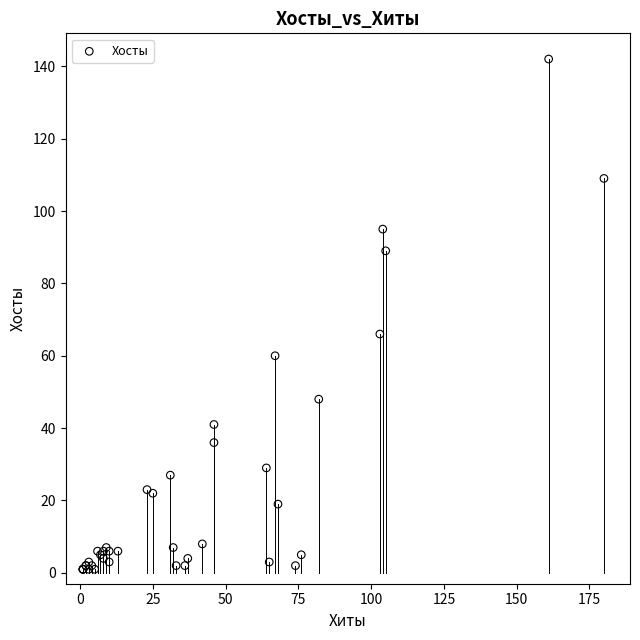

What Y value in the scatter plot is closest to 71?

66